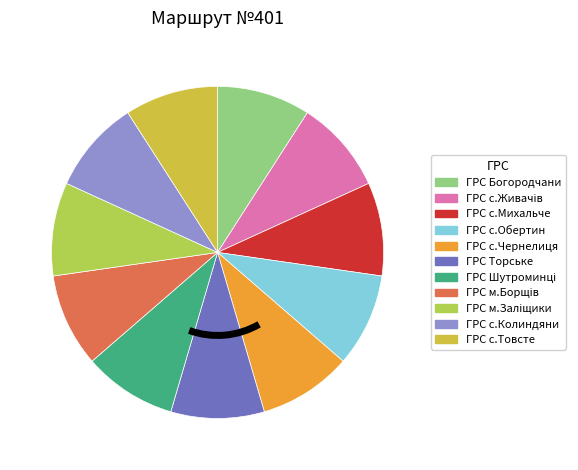

Count the number of slices in the pie.

11